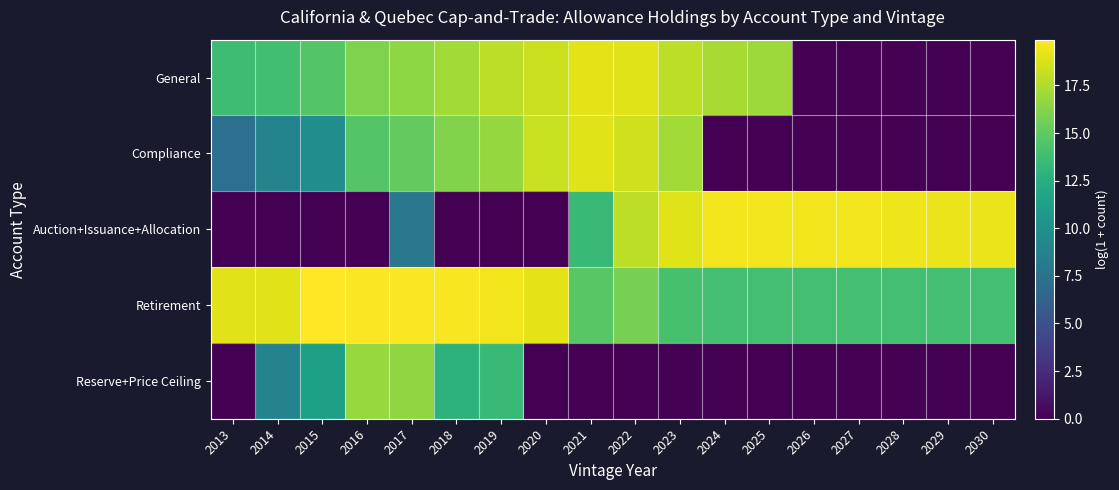

Reading left to right, transcribe all the data shown in this chart.

General: 2013=13.7	2014=13.9	2015=14.5	2016=16.1	2017=16.5	2018=17.2	2019=17.9	2020=18.3	2021=19.1	2022=19.0	2023=17.9	2024=17.3	2025=16.9	2026=0.0	2027=0.0	2028=0.0	2029=0.0	2030=0.0
Compliance: 2013=7.3	2014=9.0	2015=9.7	2016=14.6	2017=15.2	2018=16.2	2019=16.7	2020=18.2	2021=19.0	2022=18.5	2023=17.1	2024=0.0	2025=0.0	2026=0.0	2027=0.0	2028=0.0	2029=0.0	2030=0.0
Auction+Issuance+Allocation: 2013=0.0	2014=0.0	2015=0.0	2016=0.0	2017=8.0	2018=0.0	2019=0.0	2020=0.0	2021=13.4	2022=18.0	2023=18.9	2024=19.5	2025=19.5	2026=19.5	2027=19.4	2028=19.4	2029=19.3	2030=19.3
Retirement: 2013=19.0	2014=19.0	2015=19.9	2016=19.8	2017=19.8	2018=19.7	2019=19.5	2020=19.1	2021=14.7	2022=15.8	2023=14.1	2024=13.9	2025=13.9	2026=13.9	2027=13.9	2028=13.9	2029=13.9	2030=13.9
Reserve+Price Ceiling: 2013=0.0	2014=8.9	2015=11.3	2016=16.9	2017=16.6	2018=12.8	2019=13.5	2020=0.0	2021=0.0	2022=0.0	2023=0.0	2024=0.0	2025=0.0	2026=0.0	2027=0.0	2028=0.0	2029=0.0	2030=0.0